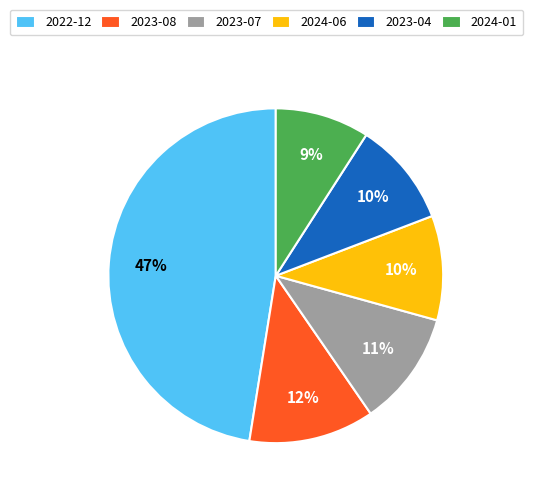

Between 2024-06 and 2022-12, which is larger?

2022-12